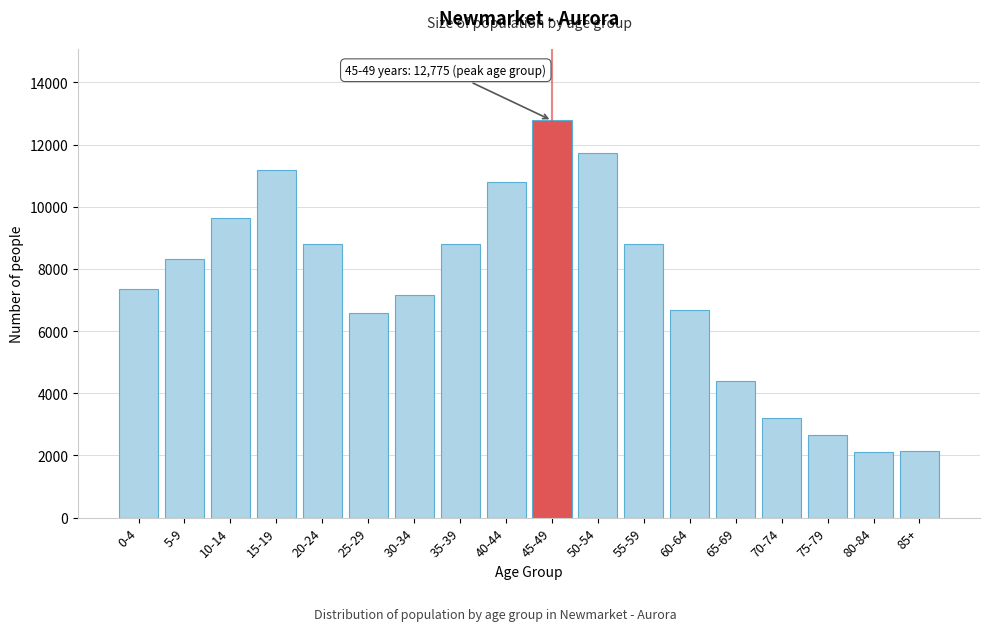

What is the value of the 17th bar from the left?

2125